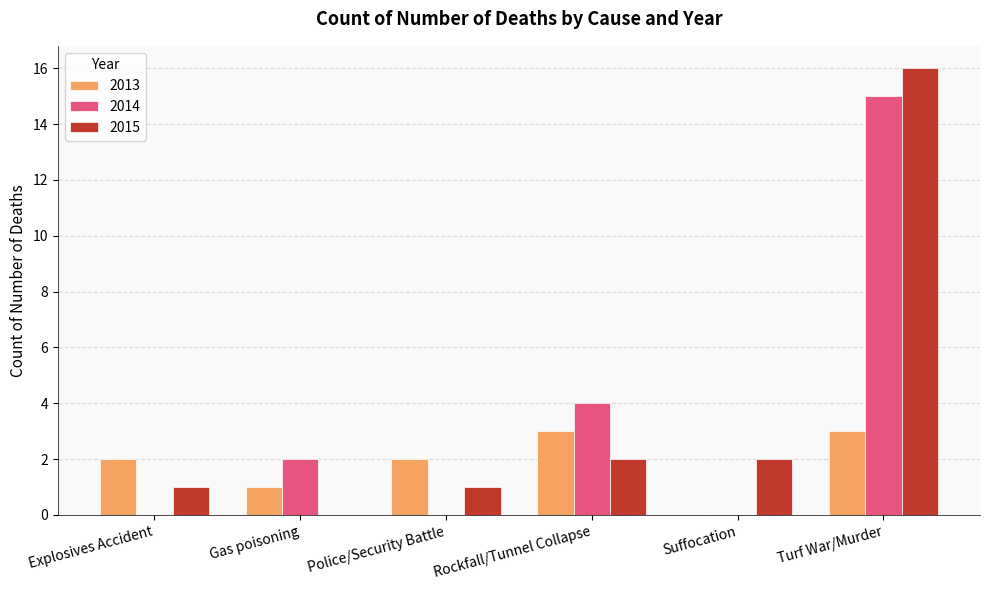

Reading left to right, extract all data points from this chart.

2013: 2	1	2	3	0	3
2014: 0	2	0	4	0	15
2015: 1	0	1	2	2	16